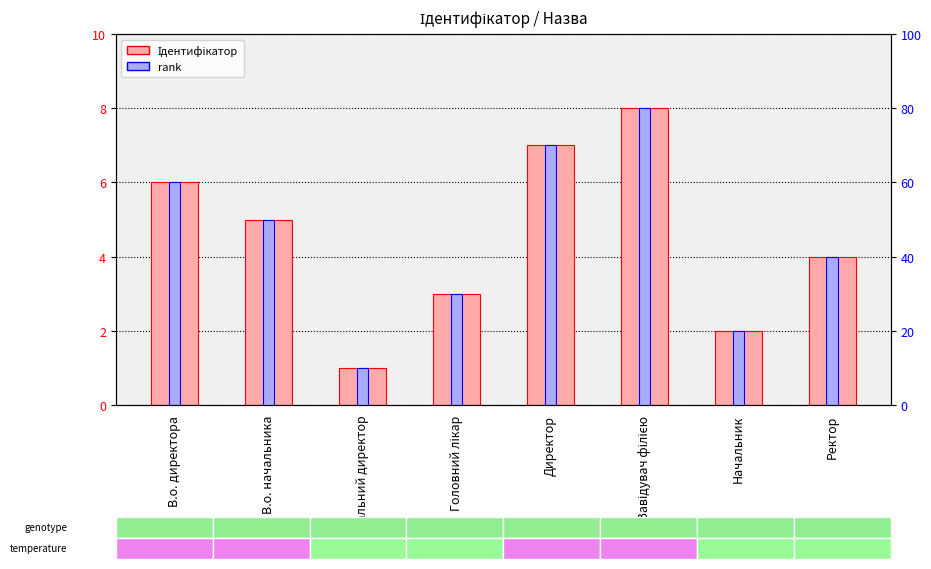

What is the greatest value displayed?

80